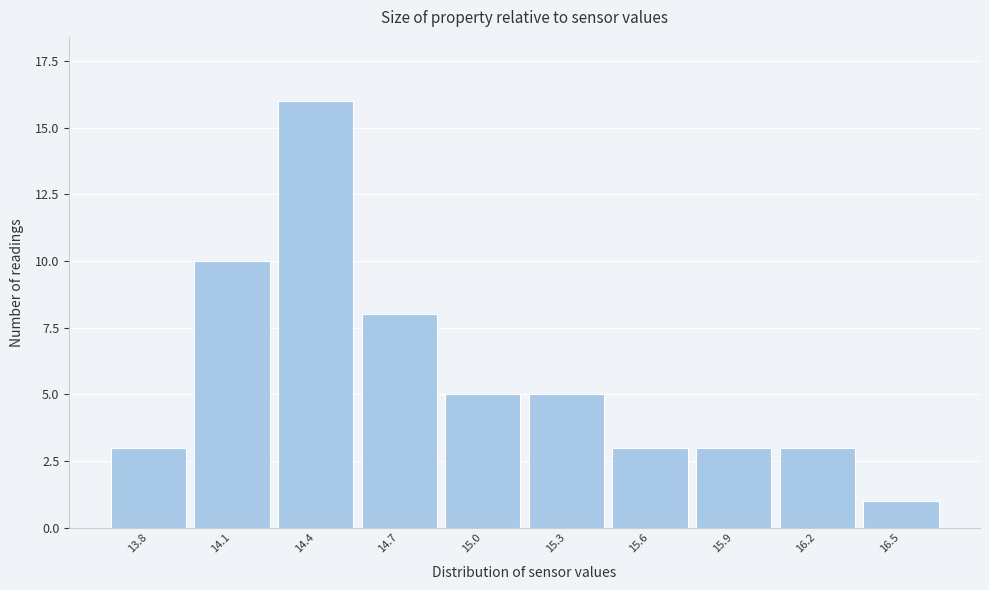

Reading left to right, transcribe all the data shown in this chart.

13.8=3	14.1=10	14.4=16	14.7=8	15.0=5	15.3=5	15.6=3	15.9=3	16.2=3	16.5=1